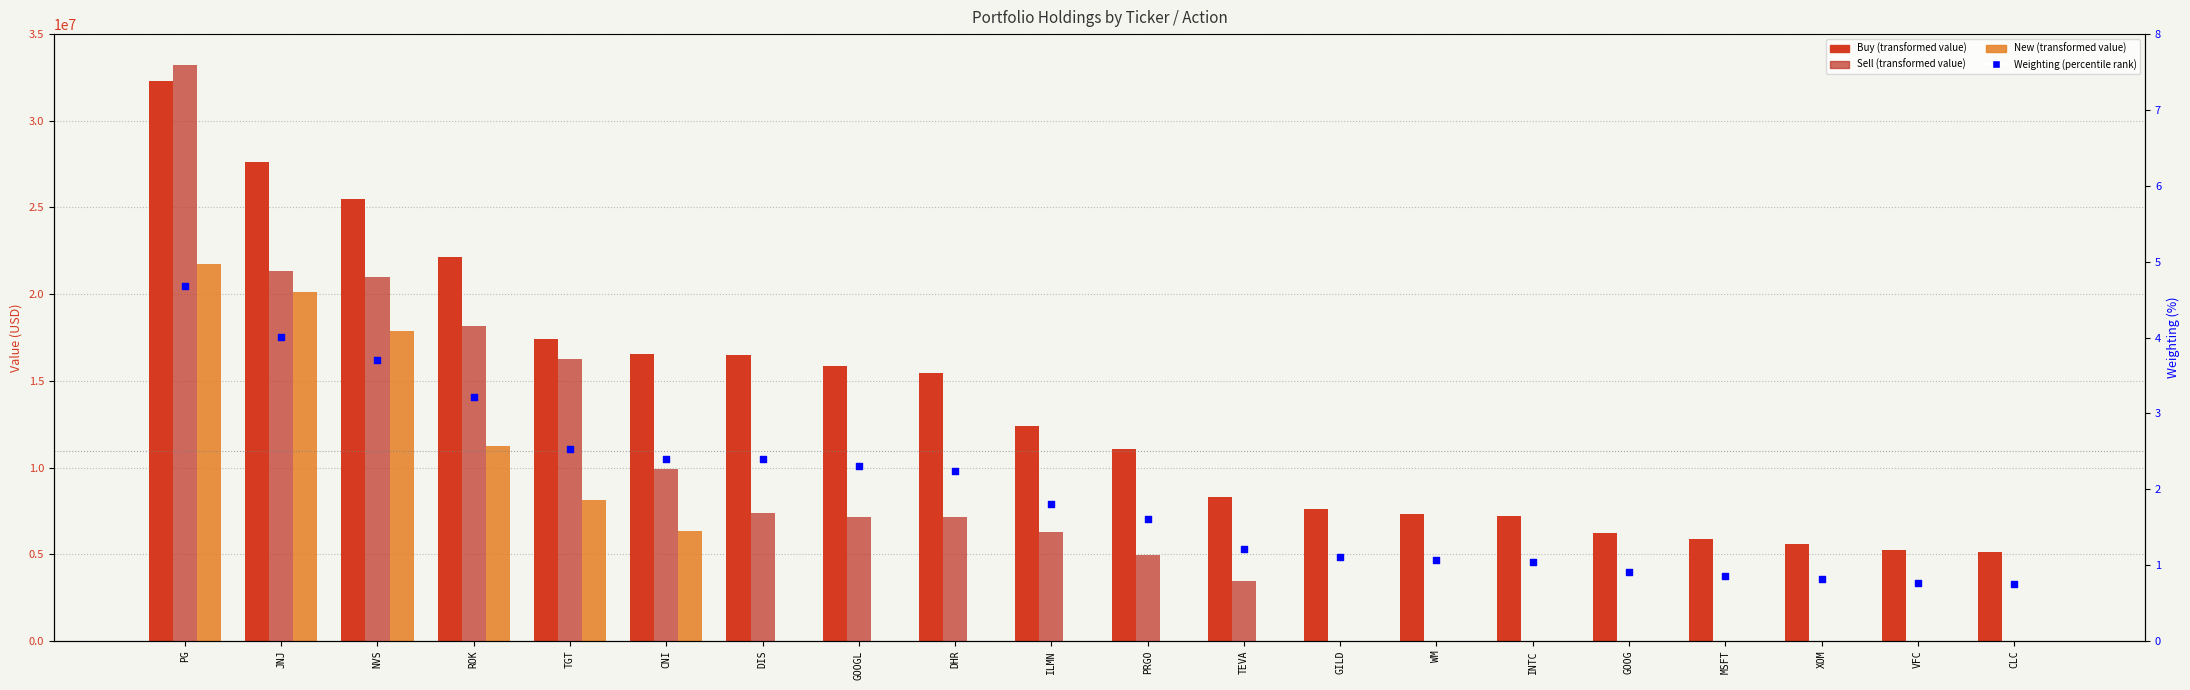

What are all the series names shown in the legend?

Buy, Sell, New, Weighting (%)